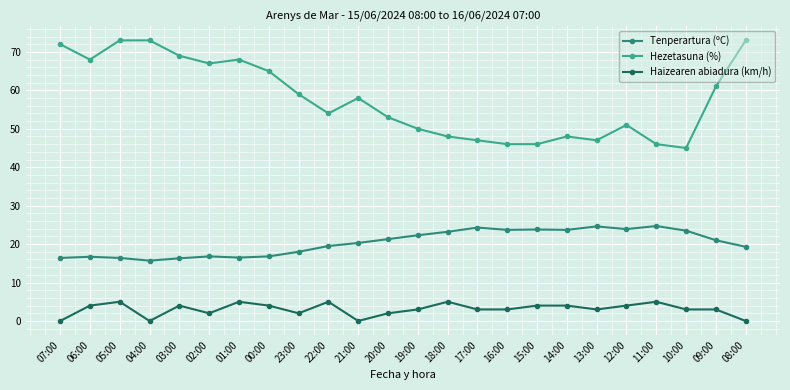

At which category is the sum across all series the highest?

05:00